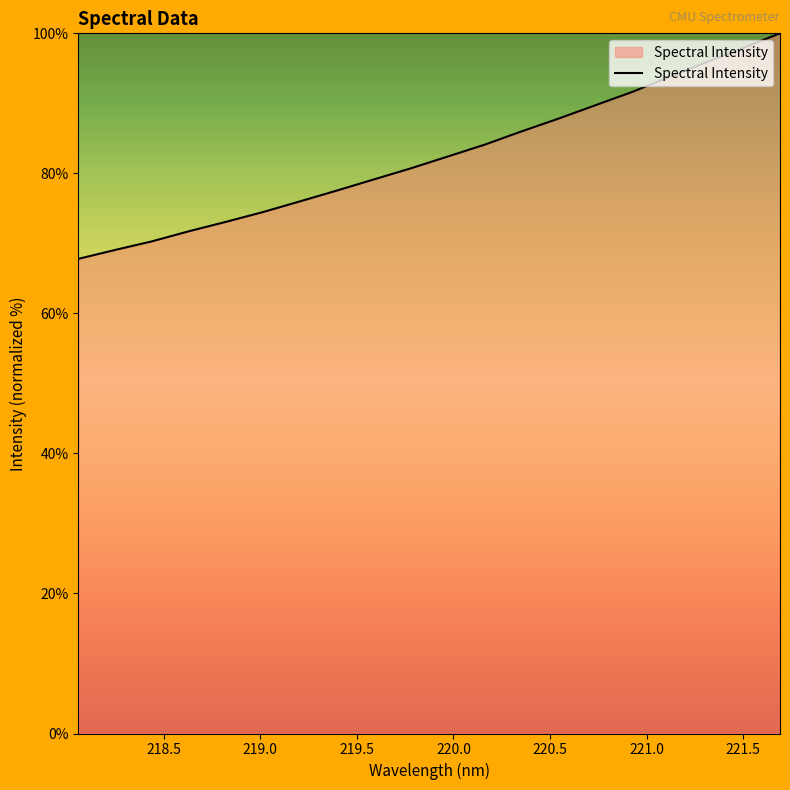

What is the maximum value shown in the chart?

100.0